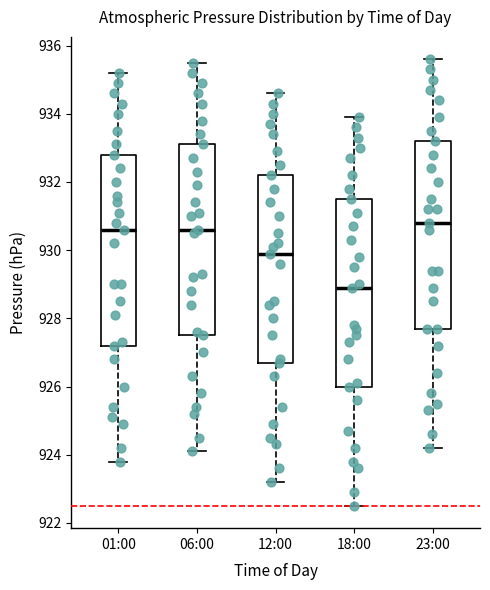

Which box's median line is the lowest?

18:00